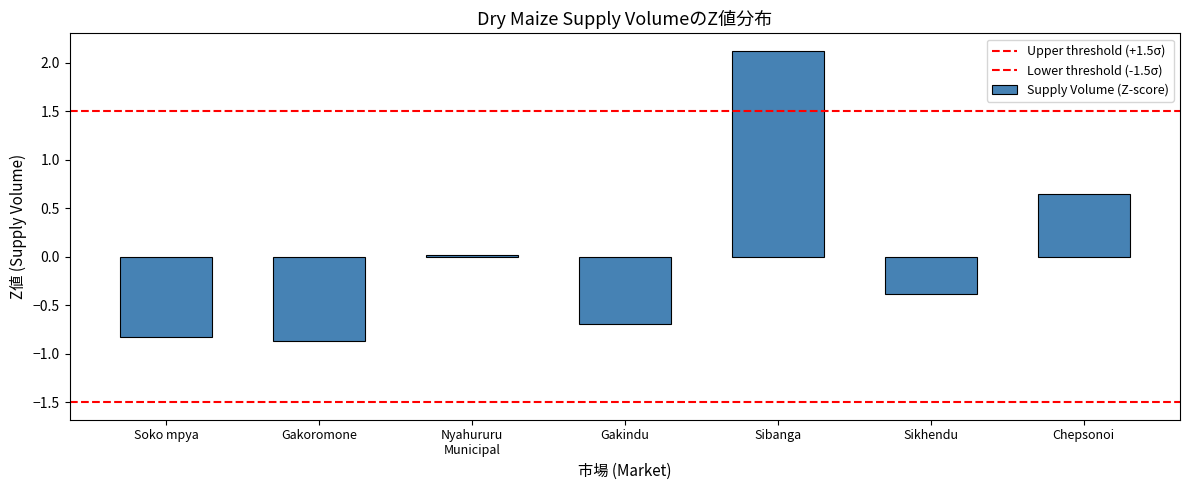

Are the bars horizontal?

No